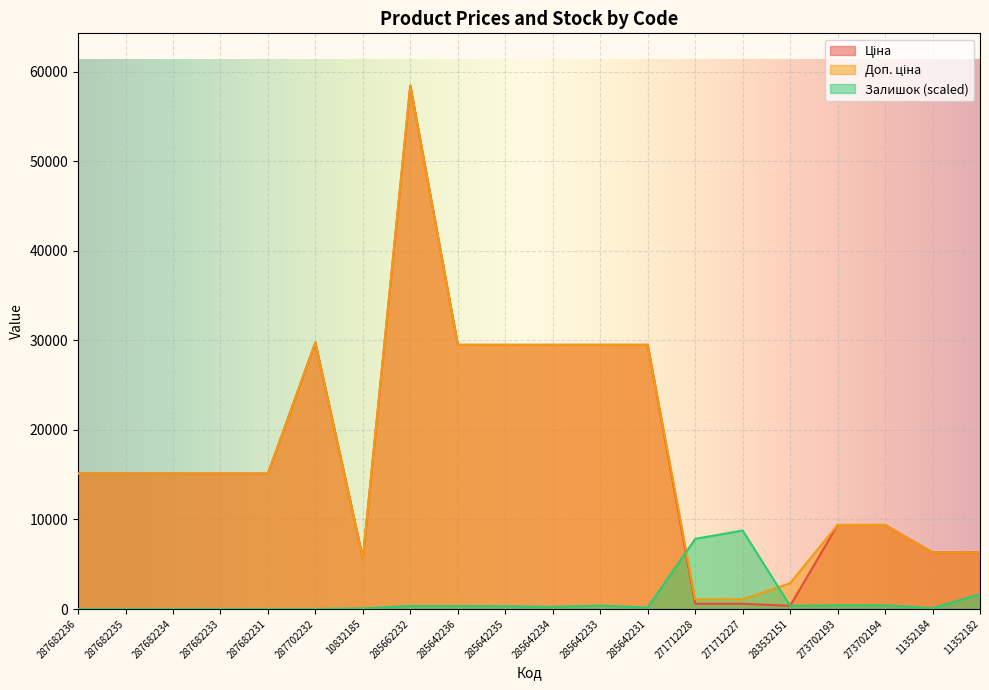

What is the value of the Залишок point at the 20th from the left?

1663.8